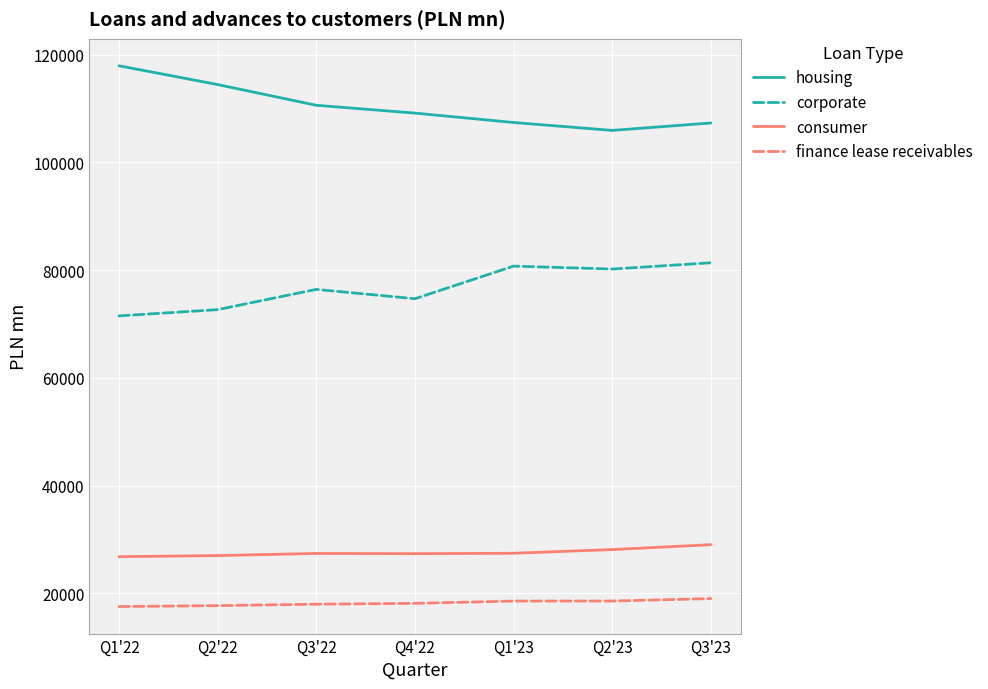

Does the chart have visible grid lines?

Yes